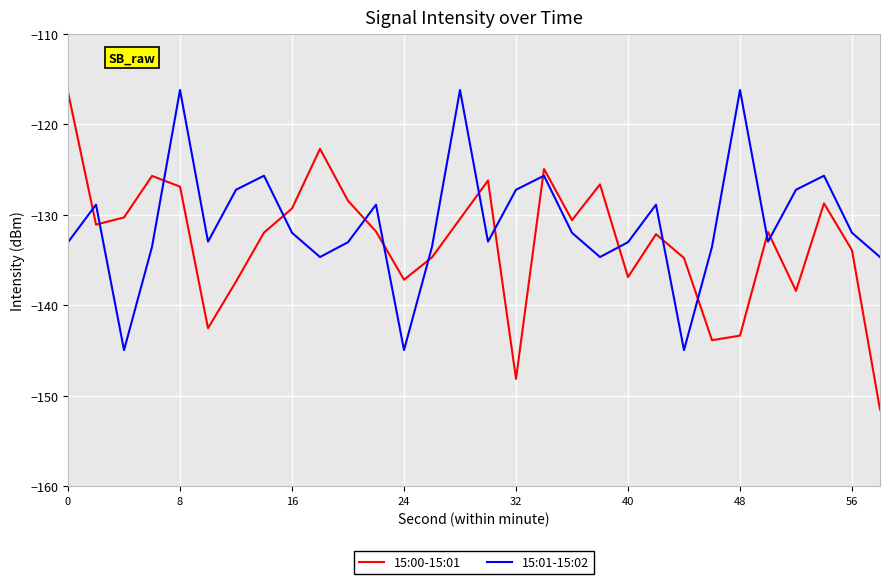

Rank the series by their average value, from lowest to highest.

15:00-15:01, 15:01-15:02